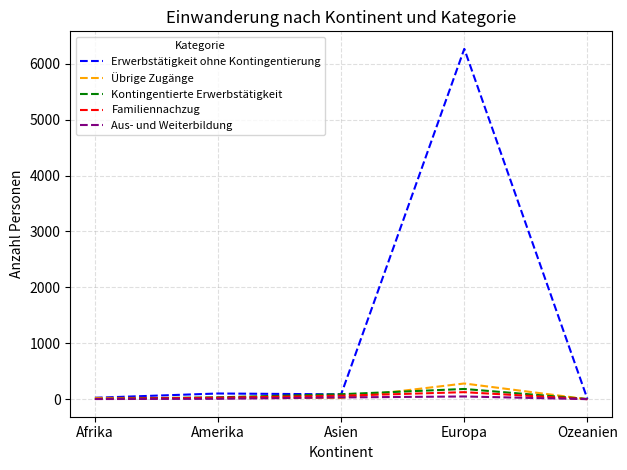

Which series has the widest spread of values?

Erwerbstätigkeit ohne Kontingentierung